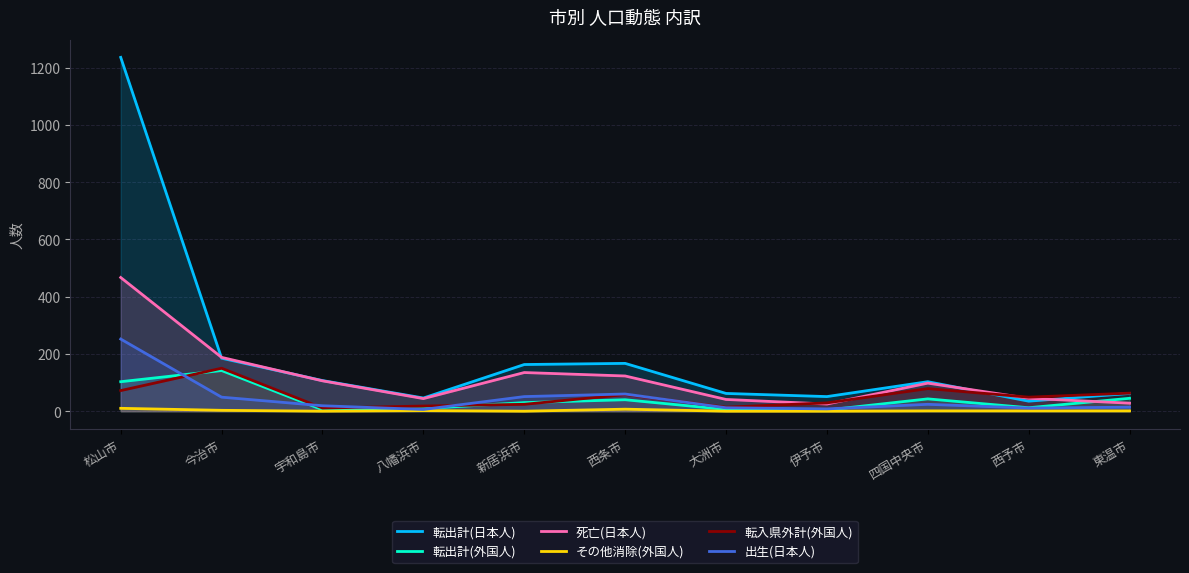

What position from the right is 今治市?

10